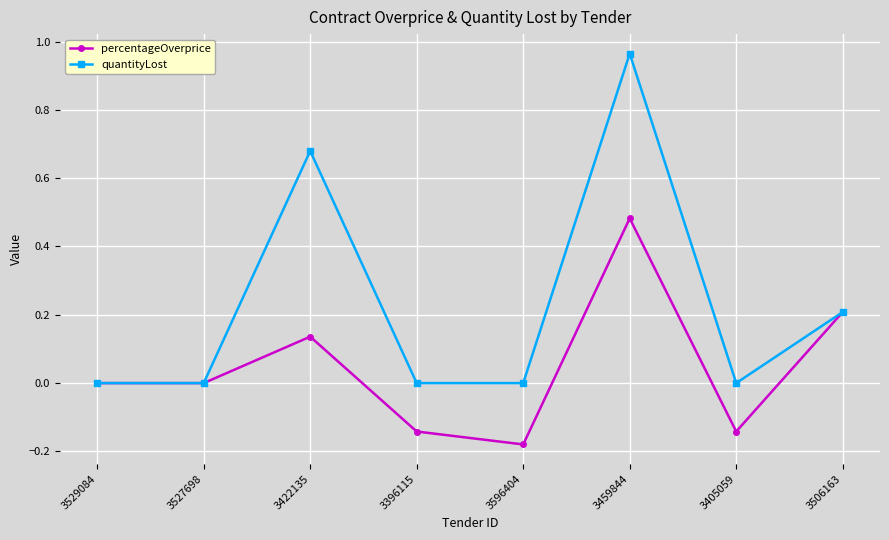

Does the chart display data point markers on the line(s)?

Yes